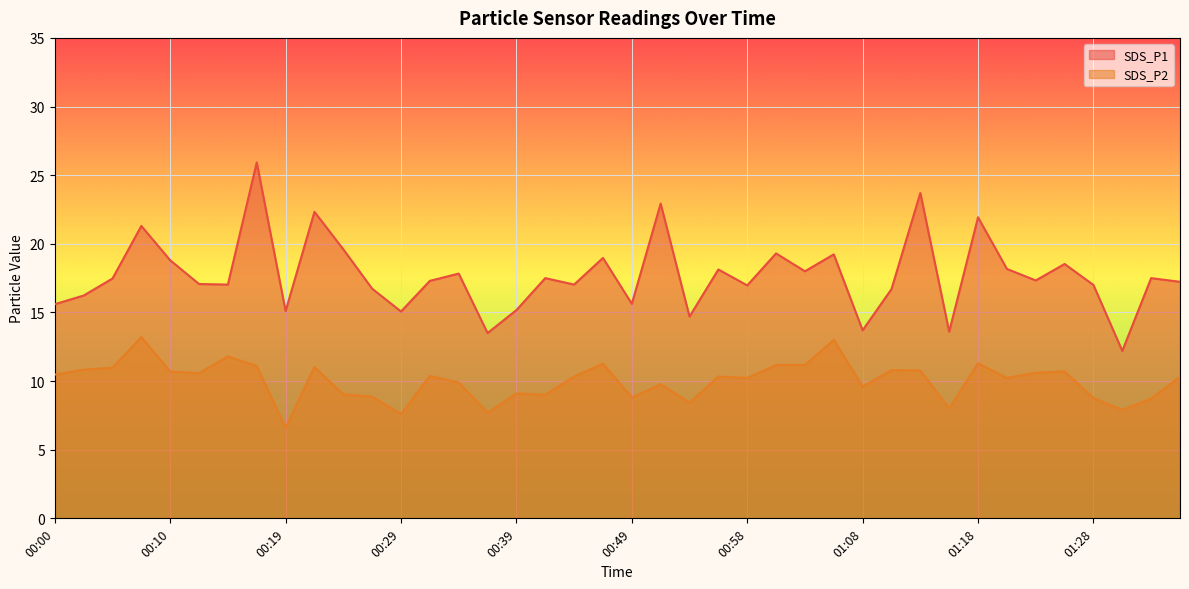

Reading left to right, extract all data points from this chart.

SDS_P1: 00:00=15.6	00:02=16.2	00:05=17.5	00:07=21.3	00:10=18.8	00:12=17.1	00:15=17.0	00:17=25.9	00:19=15.1	00:22=22.3	00:24=19.6	00:27=16.7	00:29=15.1	00:32=17.3	00:34=17.8	00:36=13.5	00:39=15.2	00:41=17.5	00:44=17.0	00:46=19.0	00:49=15.6	00:51=22.9	00:53=14.7	00:56=18.1	00:58=17.0	01:01=19.3	01:03=18.0	01:06=19.2	01:08=13.7	01:10=16.7	01:13=23.7	01:15=13.6	01:18=21.9	01:20=18.2	01:23=17.3	01:25=18.5	01:28=17.0	01:30=12.2	01:33=17.5	01:35=17.2
SDS_P2: 00:00=10.5	00:02=10.8	00:05=11.0	00:07=13.2	00:10=10.7	00:12=10.6	00:15=11.8	00:17=11.1	00:19=6.6	00:22=11.0	00:24=9.0	00:27=8.9	00:29=7.6	00:32=10.4	00:34=9.9	00:36=7.7	00:39=9.1	00:41=9.0	00:44=10.3	00:46=11.3	00:49=8.8	00:51=9.8	00:53=8.4	00:56=10.3	00:58=10.2	01:01=11.2	01:03=11.2	01:06=13.0	01:08=9.6	01:10=10.8	01:13=10.8	01:15=8.0	01:18=11.3	01:20=10.2	01:23=10.6	01:25=10.7	01:28=8.8	01:30=7.9	01:33=8.7	01:35=10.3